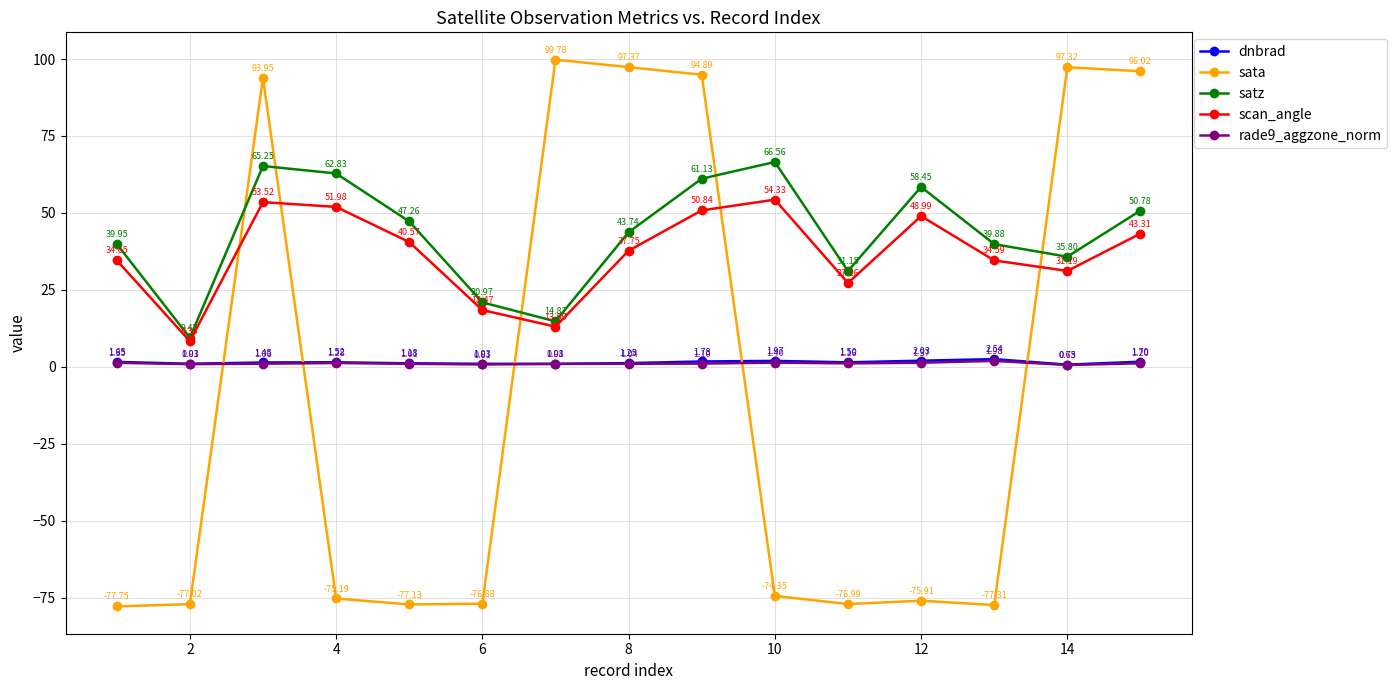

How many lines are shown in the chart?

5